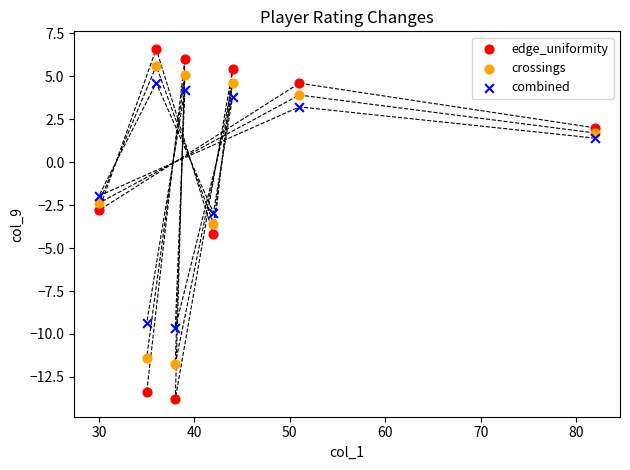

Which series contains the highest Y value?

edge_uniformity